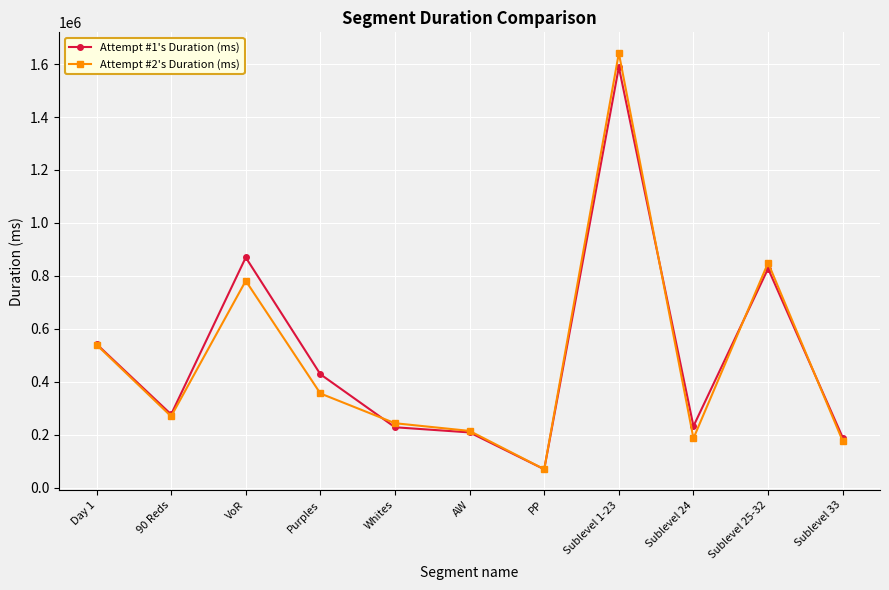

Where is the first local minimum for Attempt #1's Duration (ms)?

90 Reds